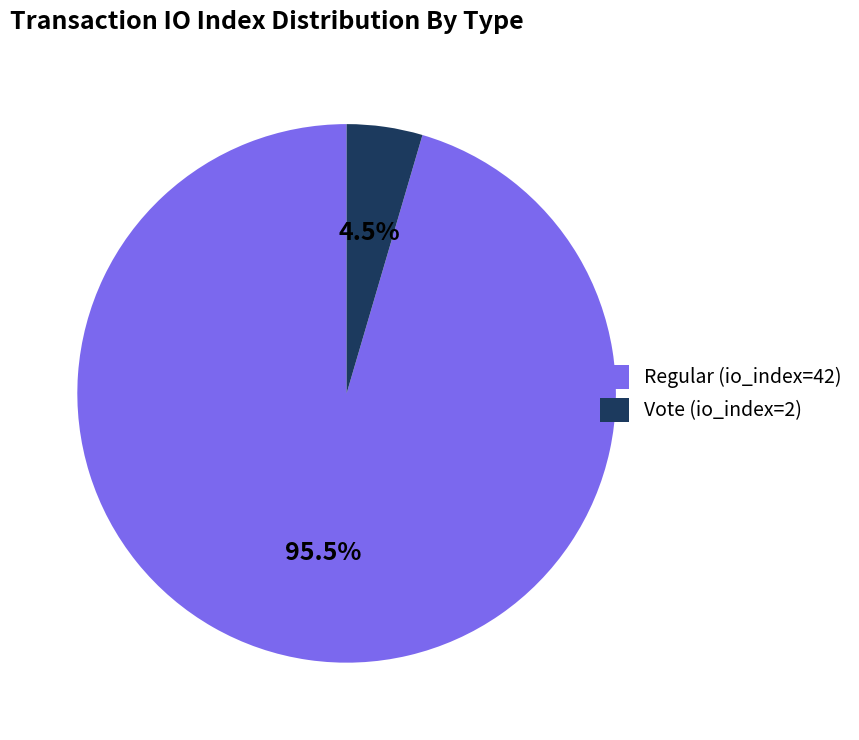

How many segments does this pie chart have?

2